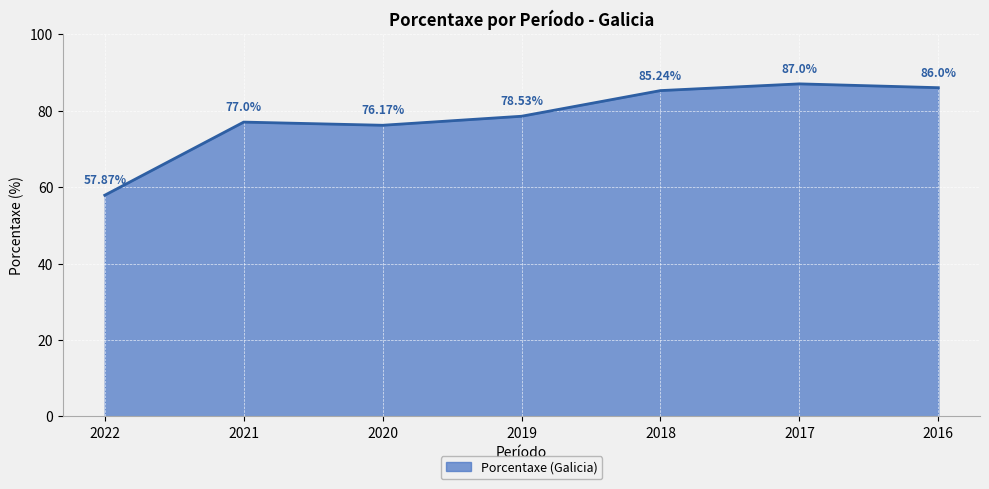

Between 2016 and 2022, which is larger?

2016